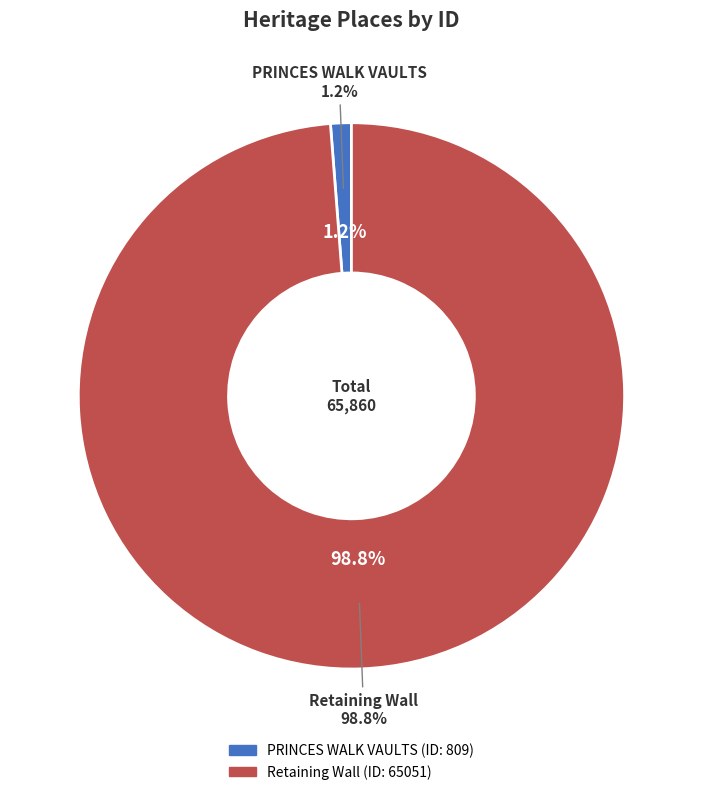

To the nearest percent, what portion does PRINCES WALK VAULTS represent?

1%